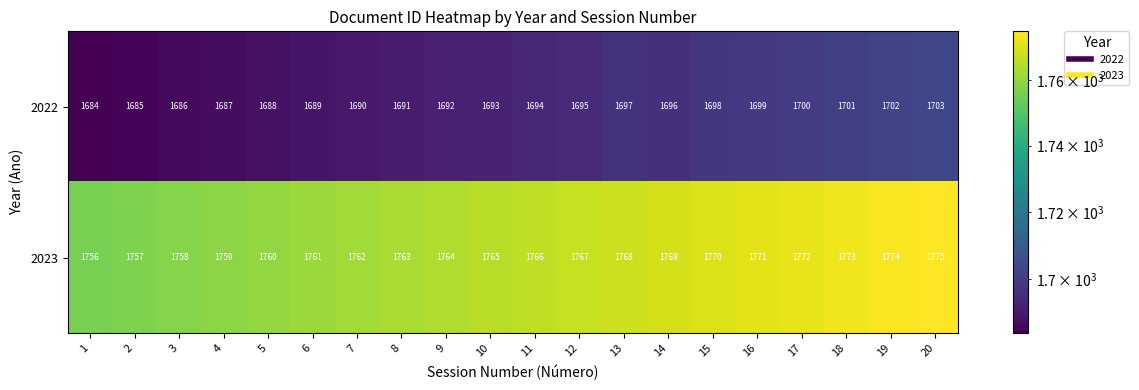

Where is 2023 nearest to the value 1765?

10